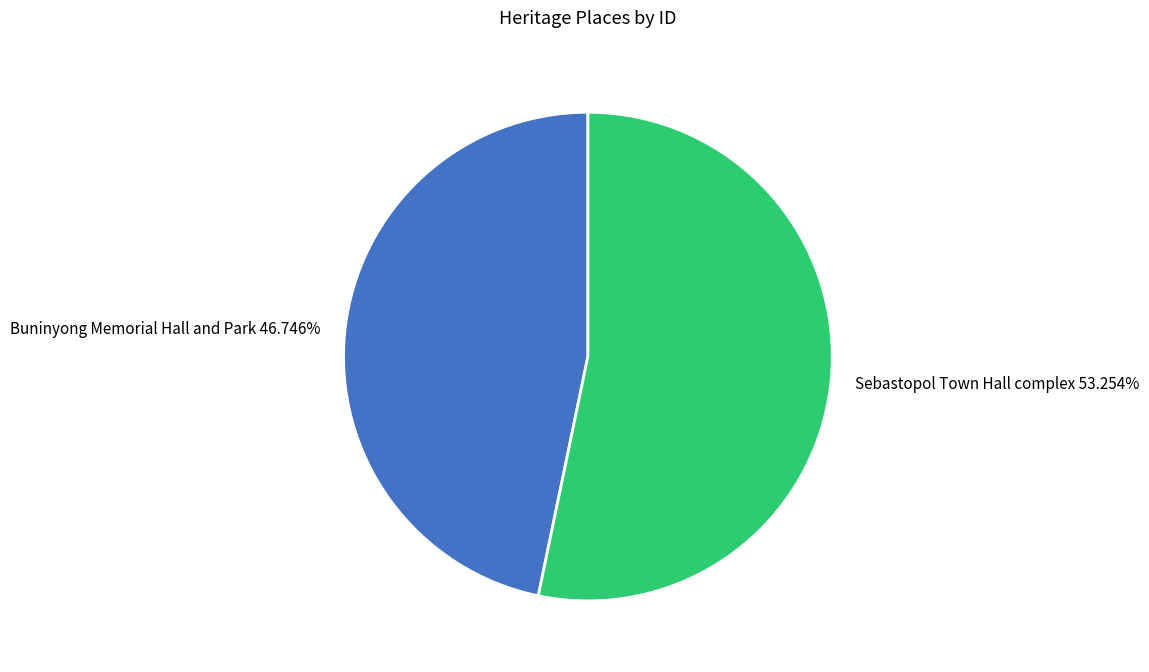

To the nearest percent, what is the difference between the largest and smallest slice percentages?

7%